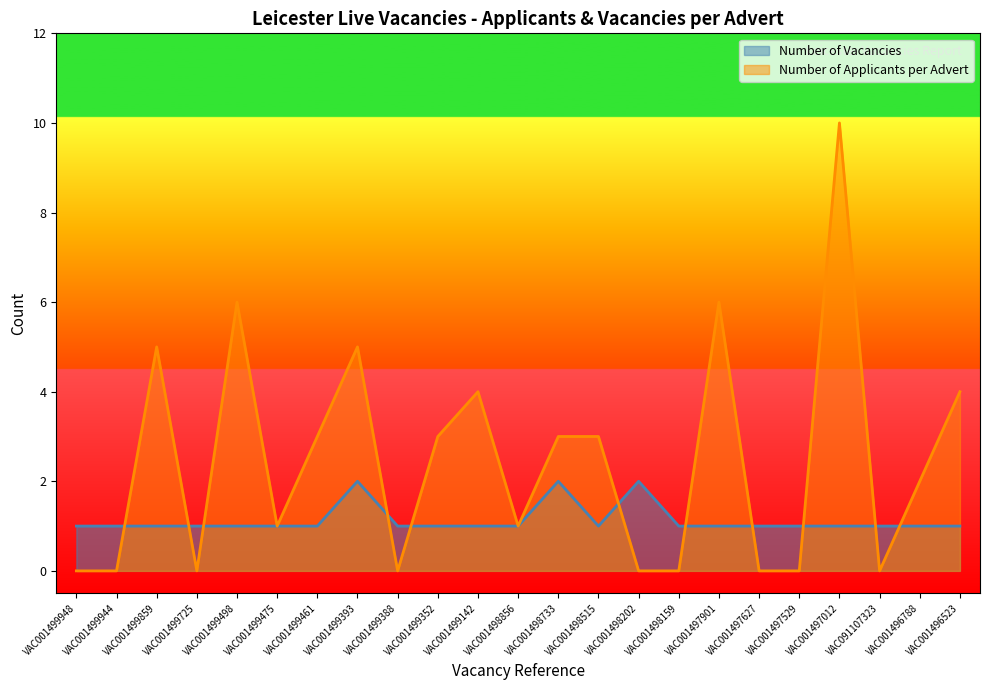

What are all the series names shown in the legend?

Number of Vacancies, Number of Applicants per Advert